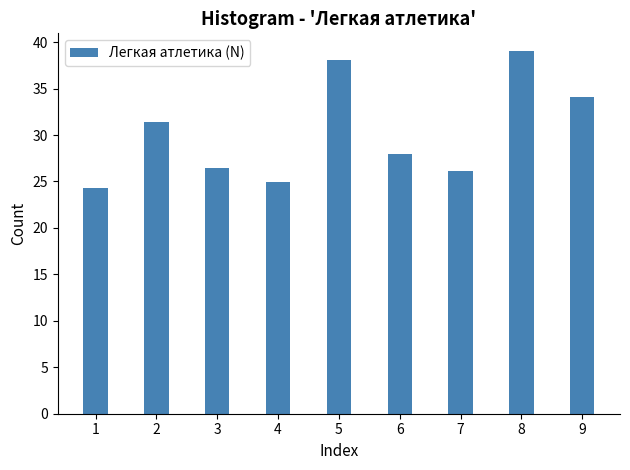

Reading left to right, extract all data points from this chart.

24.3	31.4	26.4	24.9	38.1	28.0	26.1	39.0	34.1